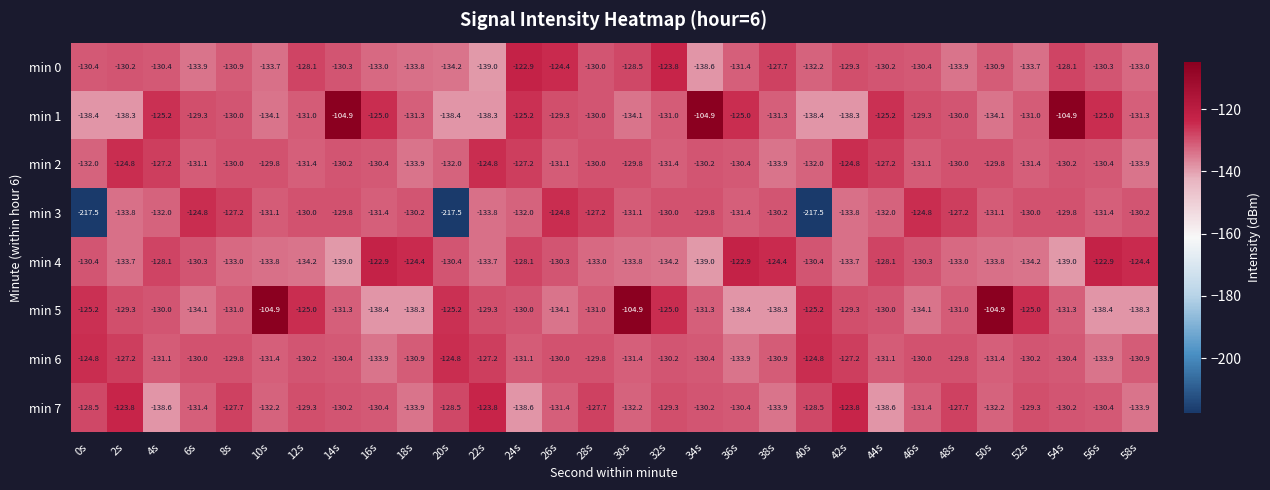

What is the greatest value displayed?

-104.9